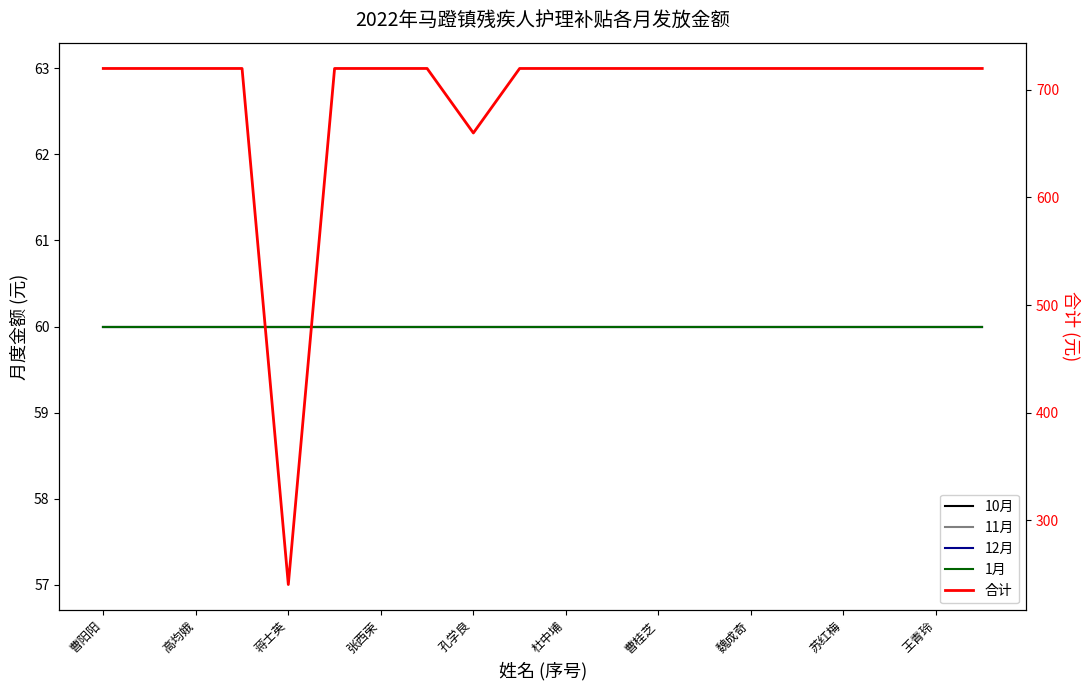

Reading left to right, extract all data points from this chart.

10月: 60	60	60	60	60	60	60	60	60	60	60	60	60	60	60	60	60	60	60	60
11月: 60	60	60	60	60	60	60	60	60	60	60	60	60	60	60	60	60	60	60	60
12月: 60	60	60	60	60	60	60	60	60	60	60	60	60	60	60	60	60	60	60	60
1月: 60	60	60	60	60	60	60	60	60	60	60	60	60	60	60	60	60	60	60	60
合计: 720	720	720	720	240	720	720	720	660	720	720	720	720	720	720	720	720	720	720	720